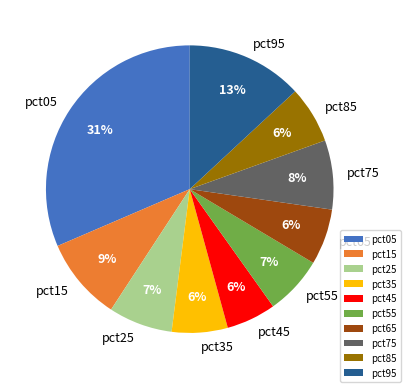

What percentage is the pct55 slice, to the nearest percent?

7%